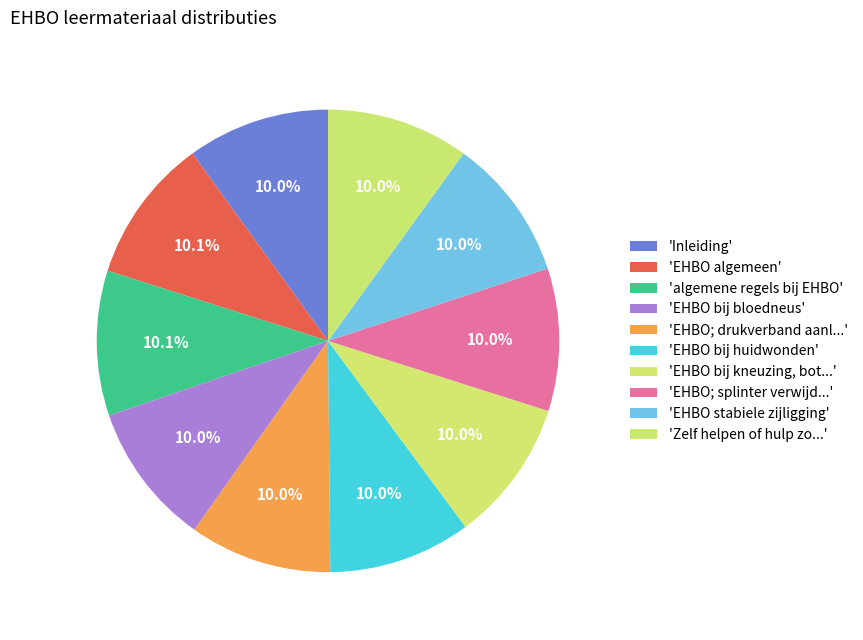

Is there any slice that represents more than half of the pie?

No